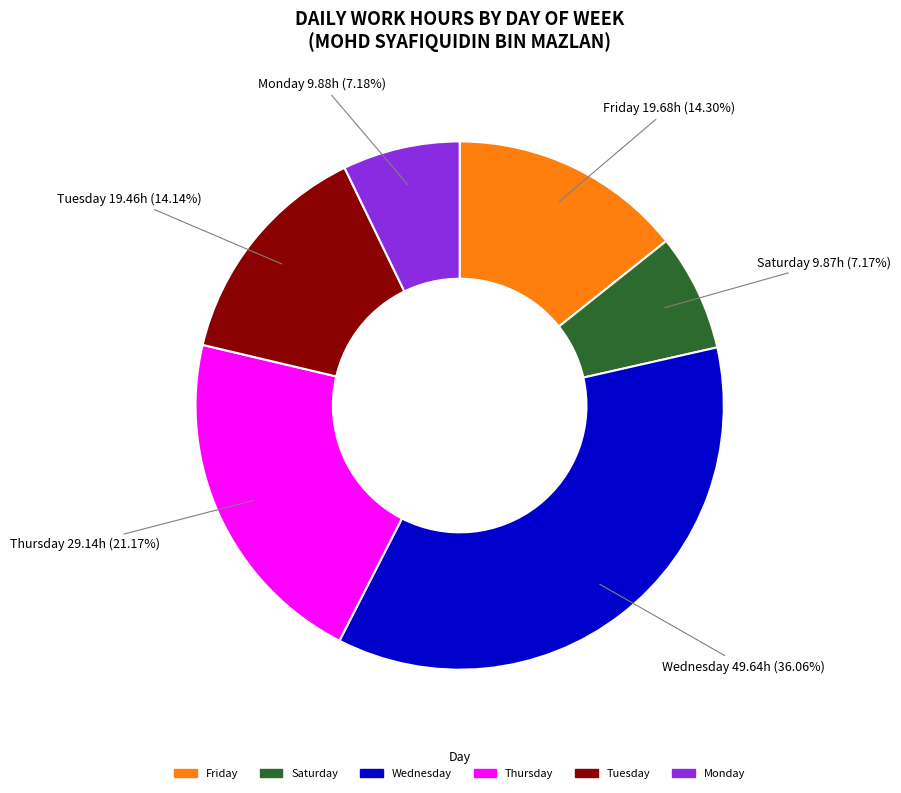

Does any single category account for the majority?

No